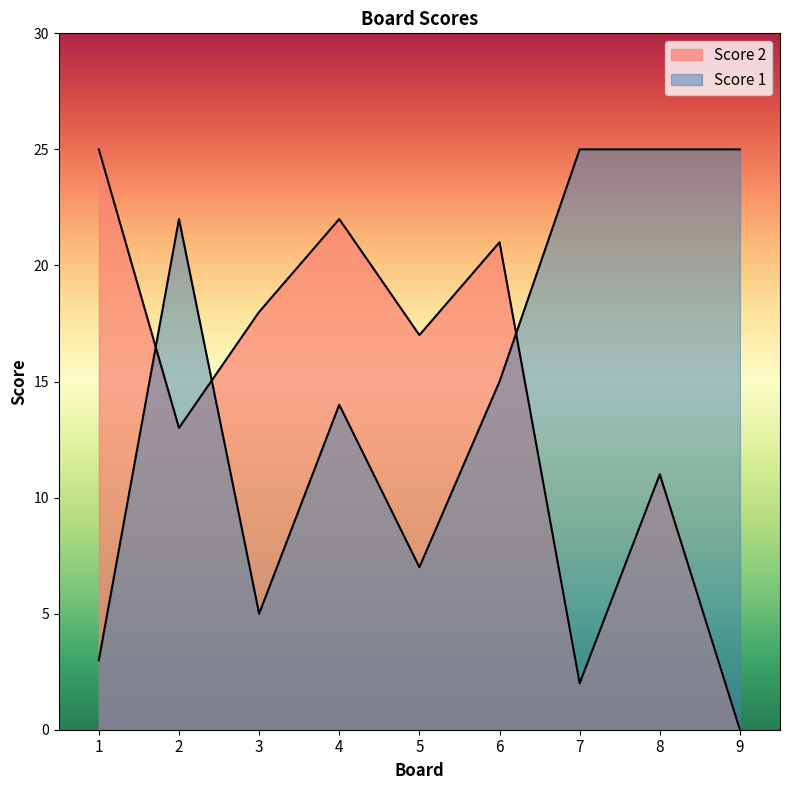

What is the difference between the highest and lowest values at 5?

10